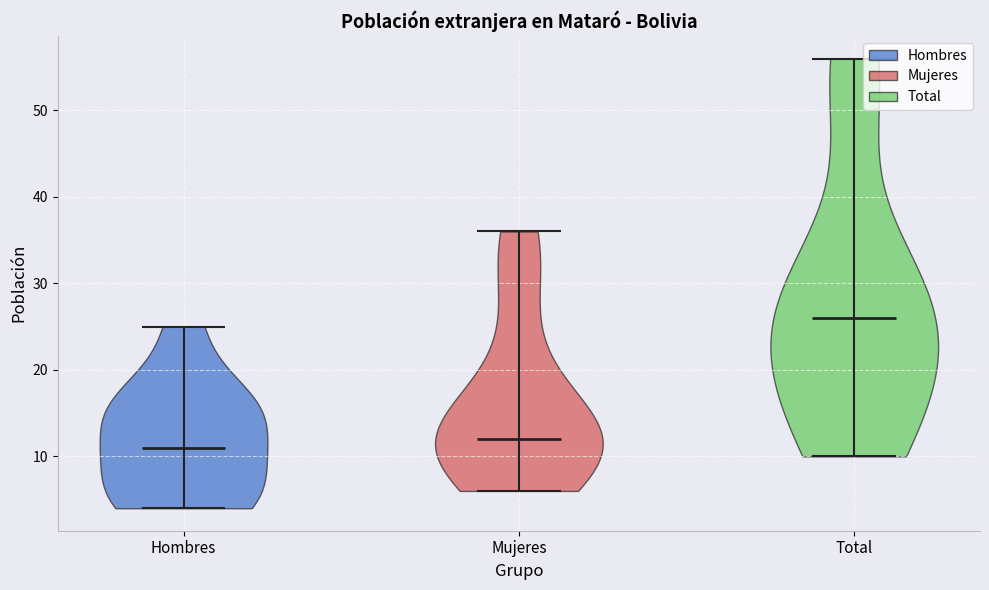

Reading left to right, read every violin against the y-axis: where its median line is, and the lowest and highest points it reaches. The values are not printed on the chart, so give them approximately, as read against the axis.

Hombres: median line 11, lowest point 4, highest point 25
Mujeres: median line 12, lowest point 6, highest point 36
Total: median line 26, lowest point 10, highest point 56